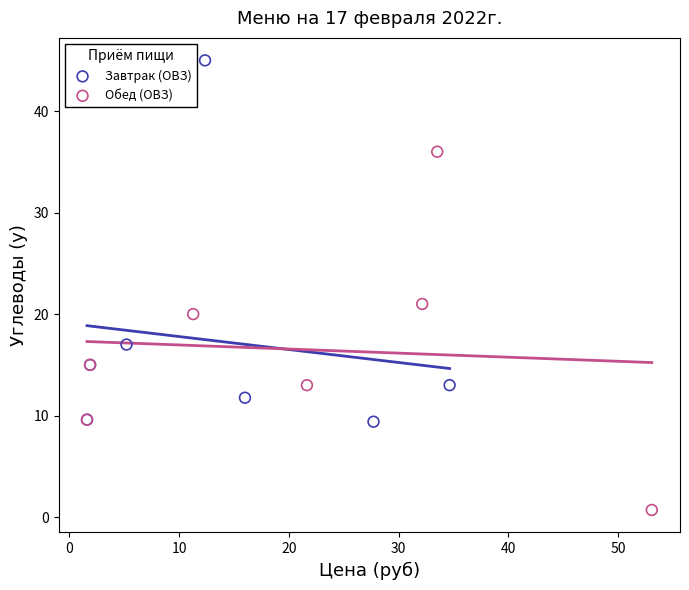

Which series contains the highest Y value?

Завтрак (ОВЗ)